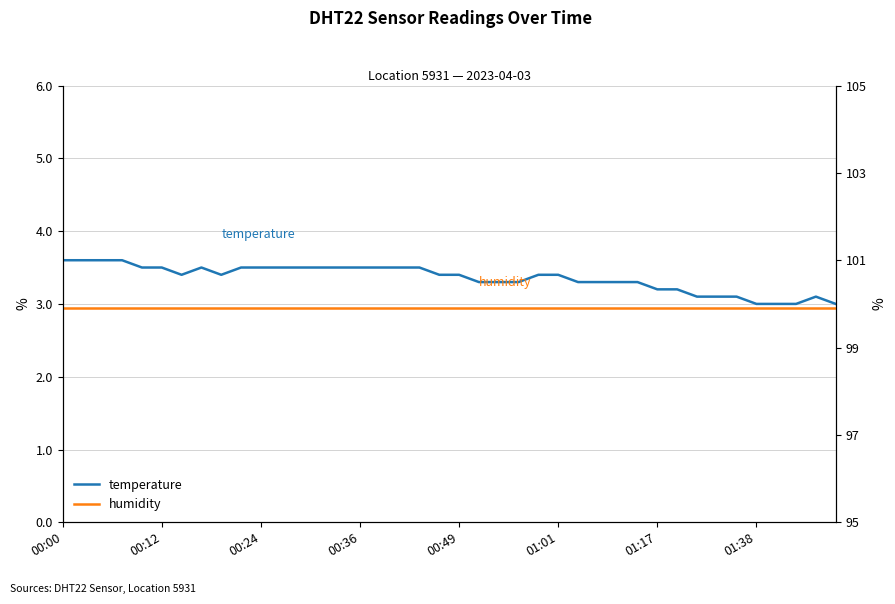

At which category is the sum across all series the highest?

00:00